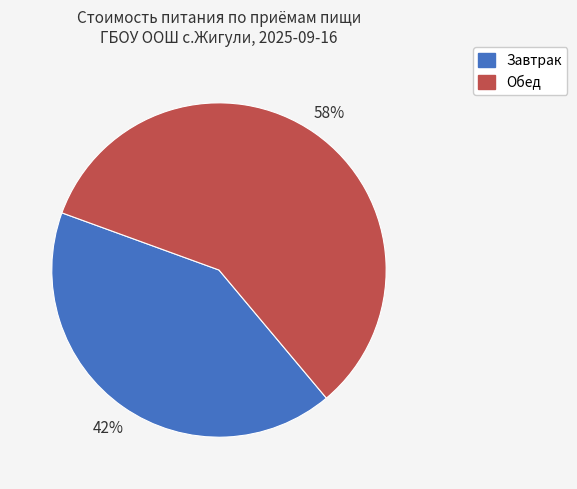

Combined, do Завтрак and Обед account for over 50%?

Yes